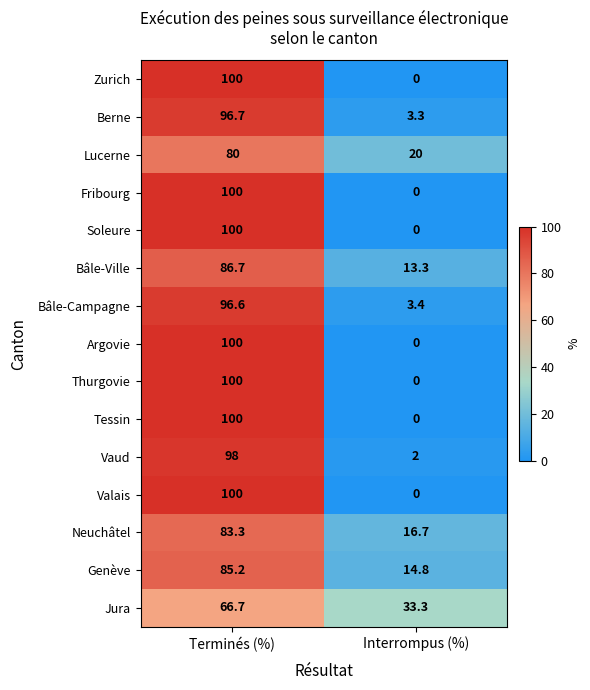

How many values in the Bâle-Campagne series exceed 96?

1